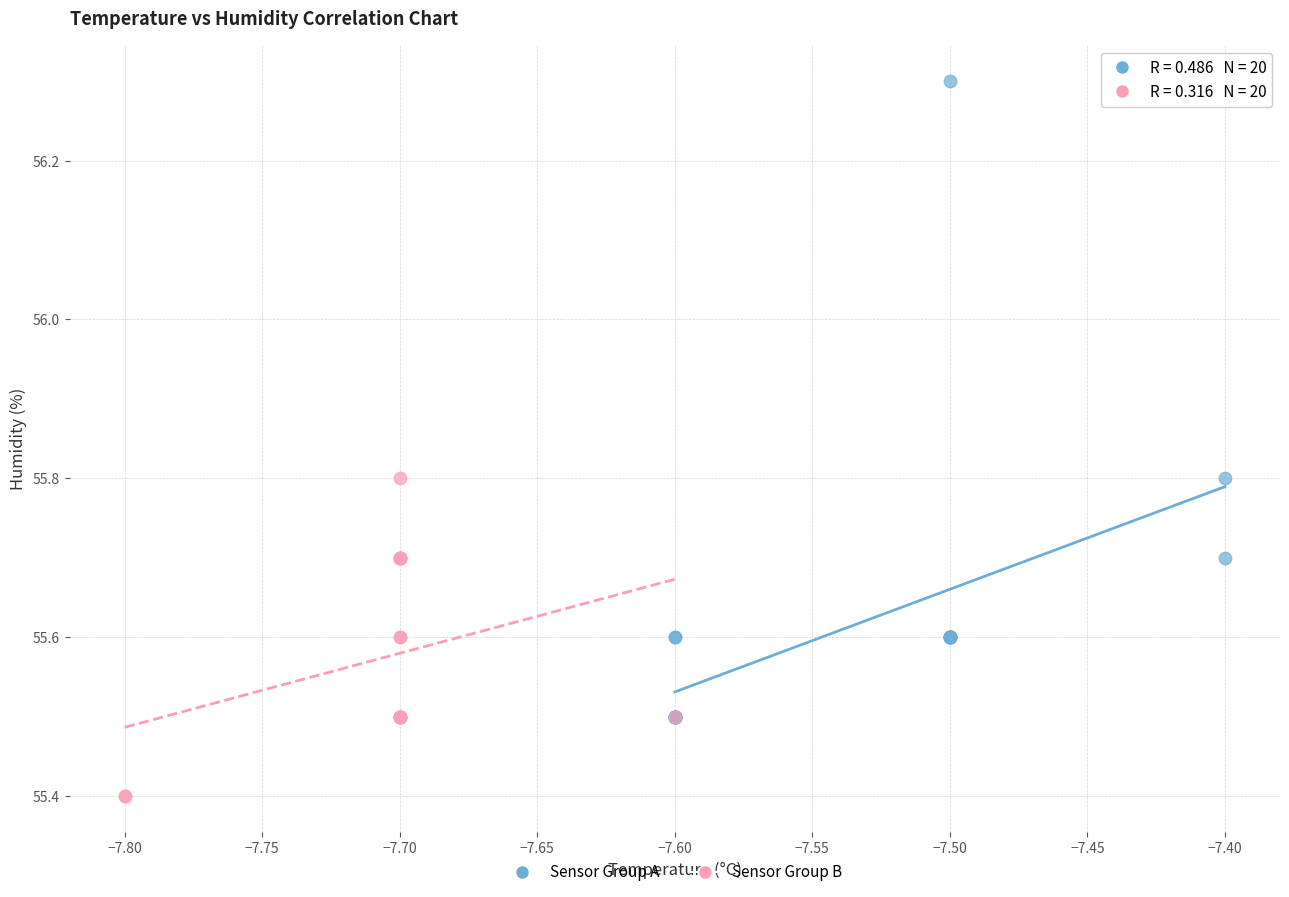

What are all the series names shown in the legend?

Sensor Group A, Sensor Group B